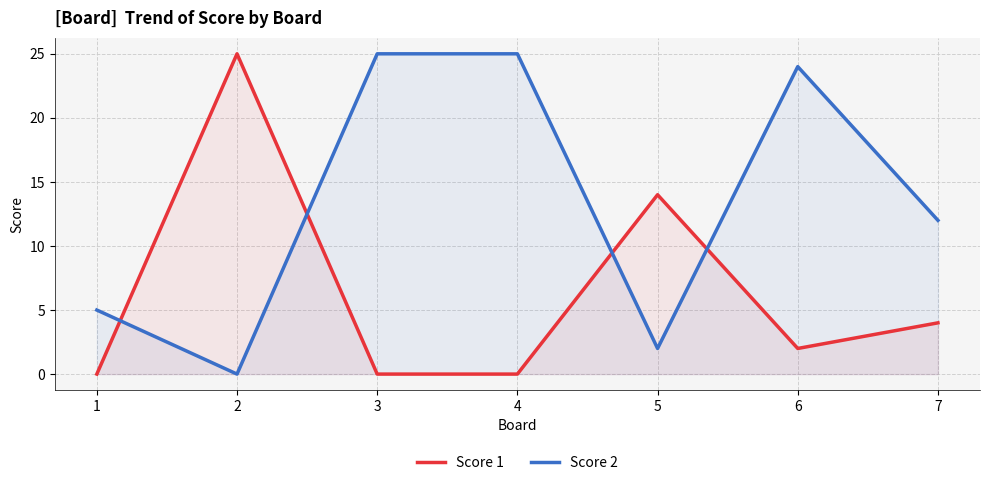

How many values in the Score 2 series are below 12?

3